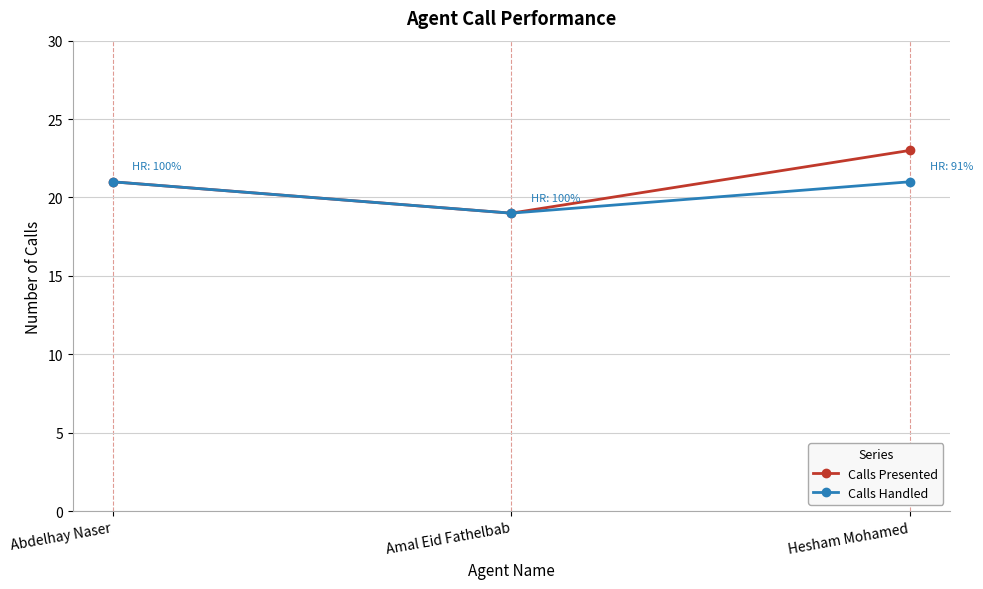

What value does the Calls Handled series have at Amal Eid Fathelbab?

19